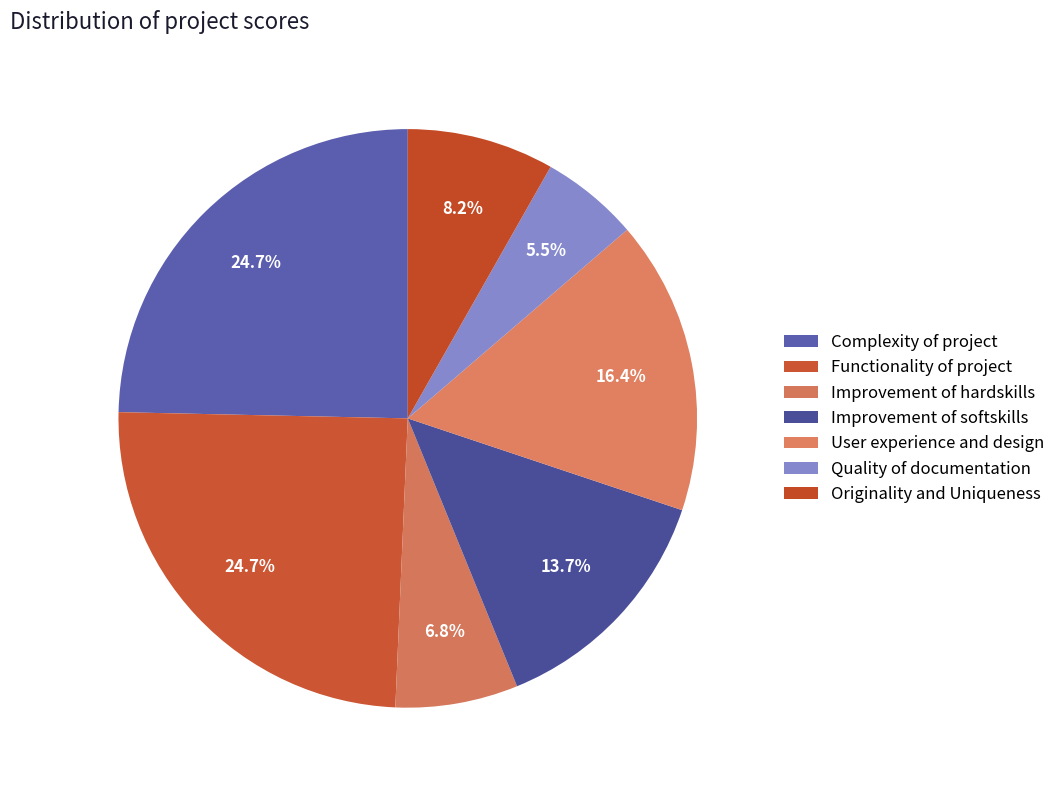

Count the number of slices in the pie.

7